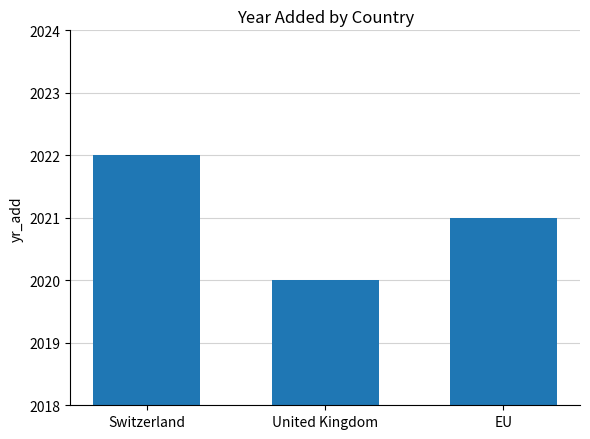

What is the label of the 2nd bar from the right?

United Kingdom